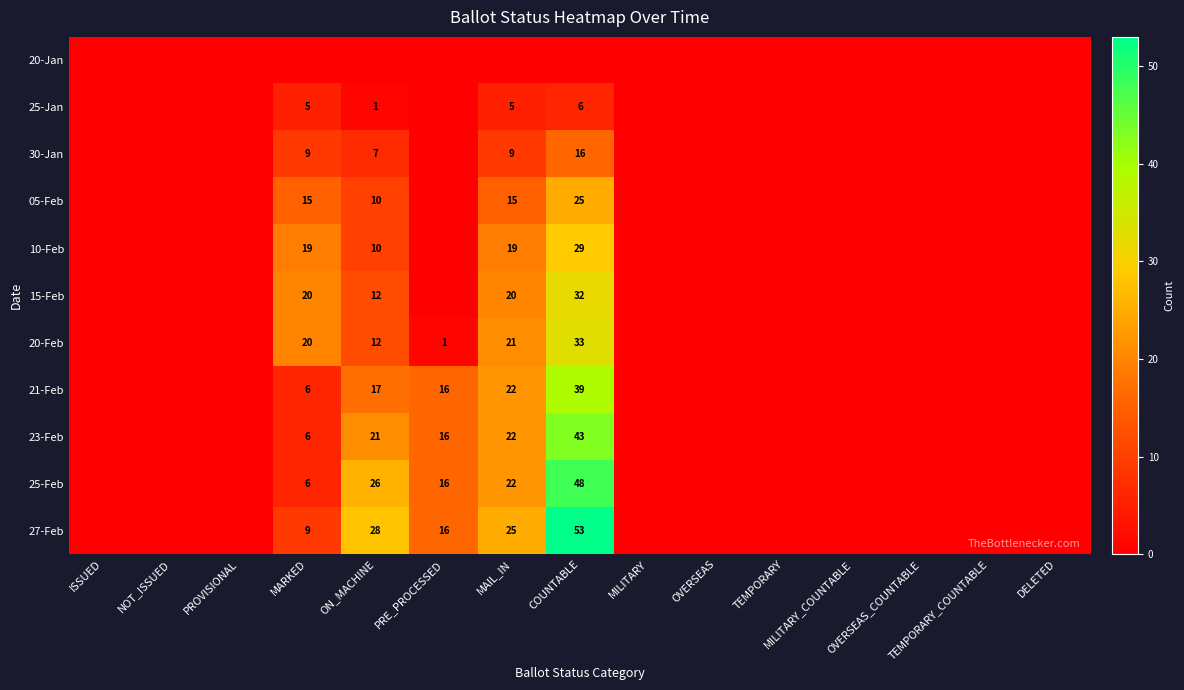

Which series has the largest total across all categories?

27-Feb